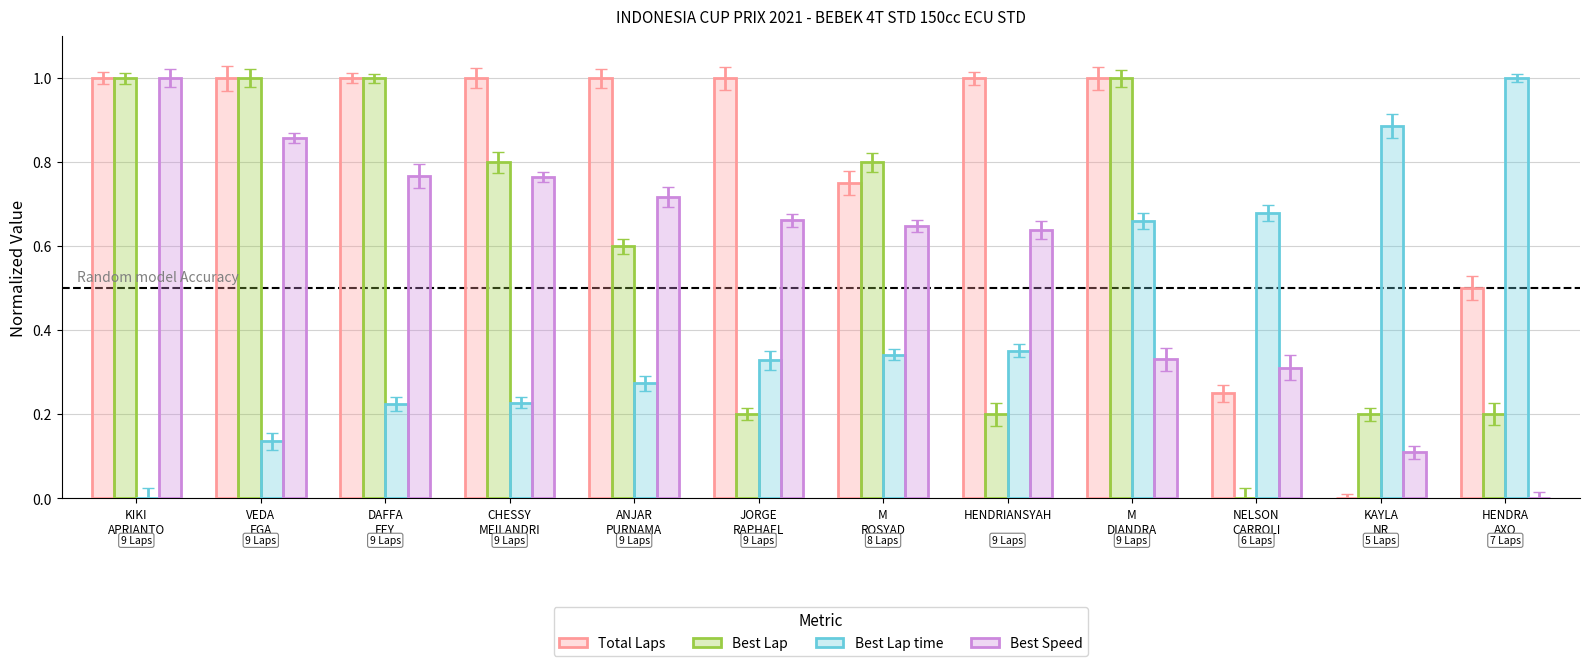

Count the Best Lap values in the range 0 to 1.

12